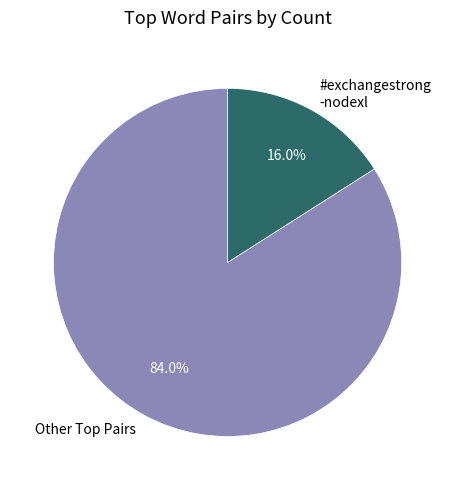

What is the smallest slice in the pie chart?

#exchangestrong -nodexl